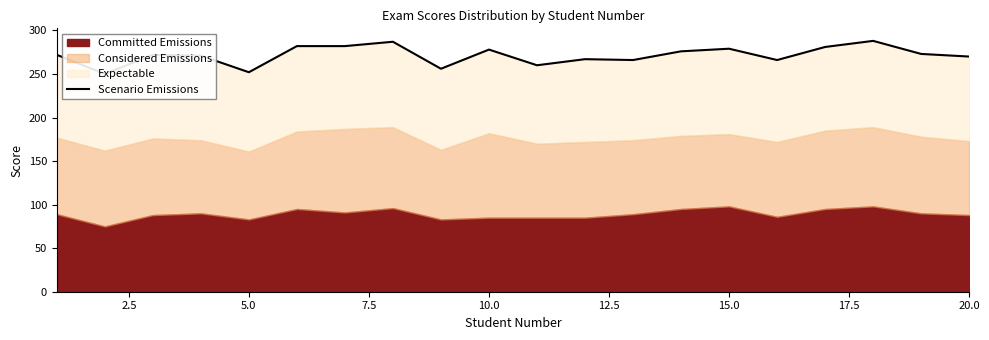

Reading left to right, transcribe all the data shown in this chart.

272	250	272	271	252	282	282	287	256	278	260	267	266	276	279	266	281	288	273	270